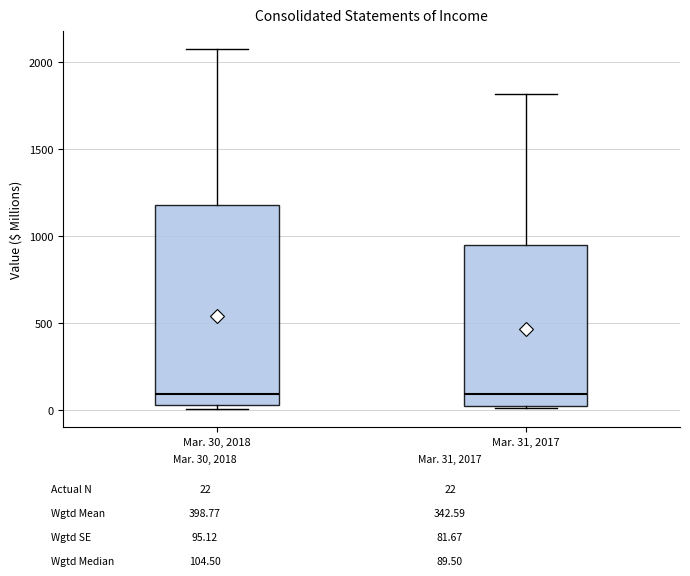

Comparing the boxes themselves (not the whiskers), which one is the tallest?

Mar. 30, 2018